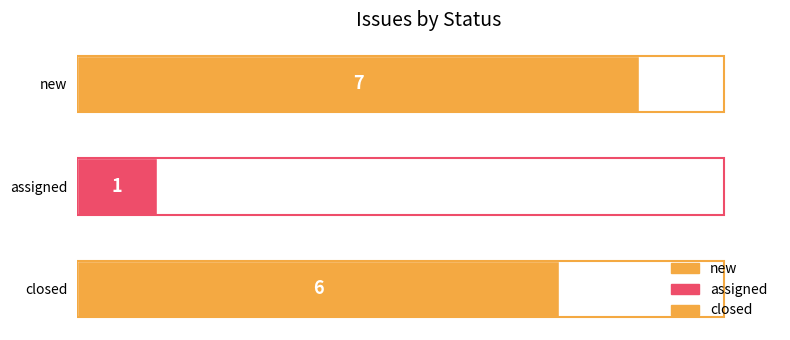

Rank the categories by value from highest to lowest.

new, closed, assigned